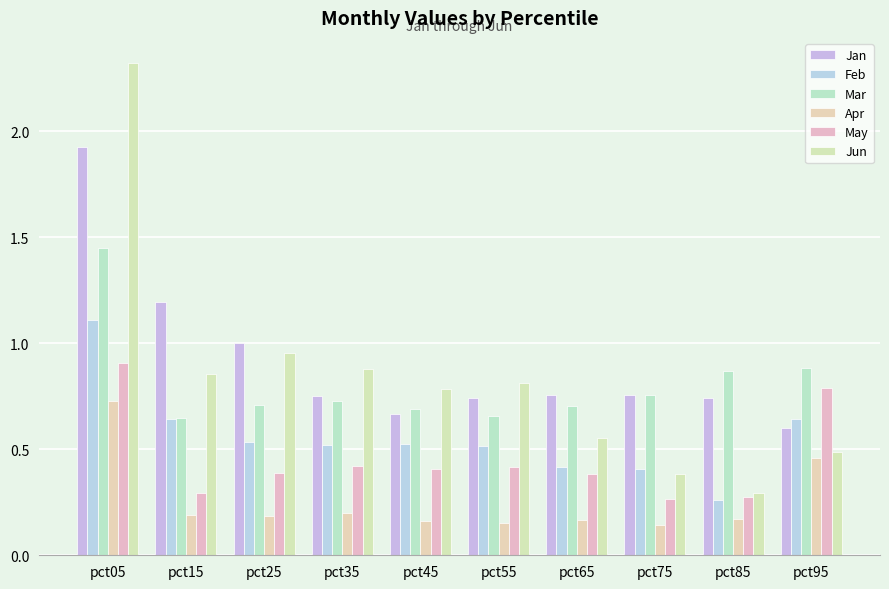

True or false: Jun has a value of 0.3 at pct85.

True